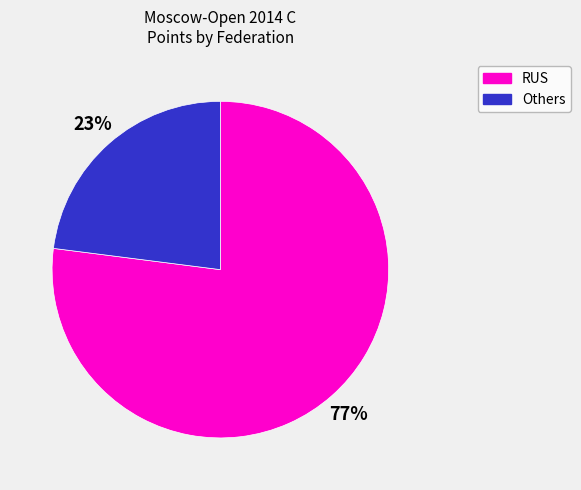

To the nearest percent, what percentage of the pie is RUS?

77%